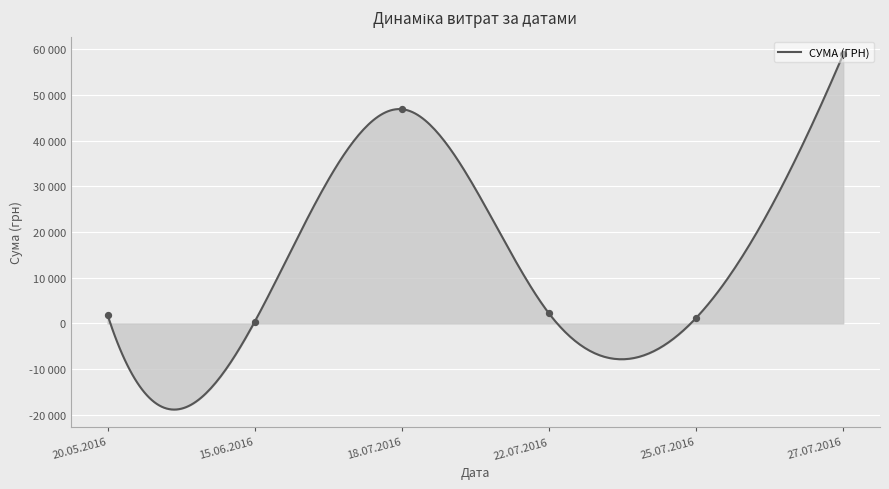

What is the change in value from 22.07.2016 to 27.07.2016?

+56702.1